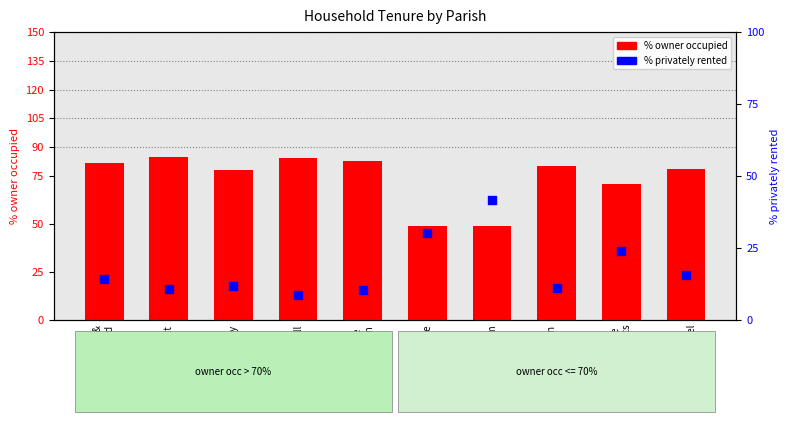

Which series has the widest spread of Y values?

% owner occupied